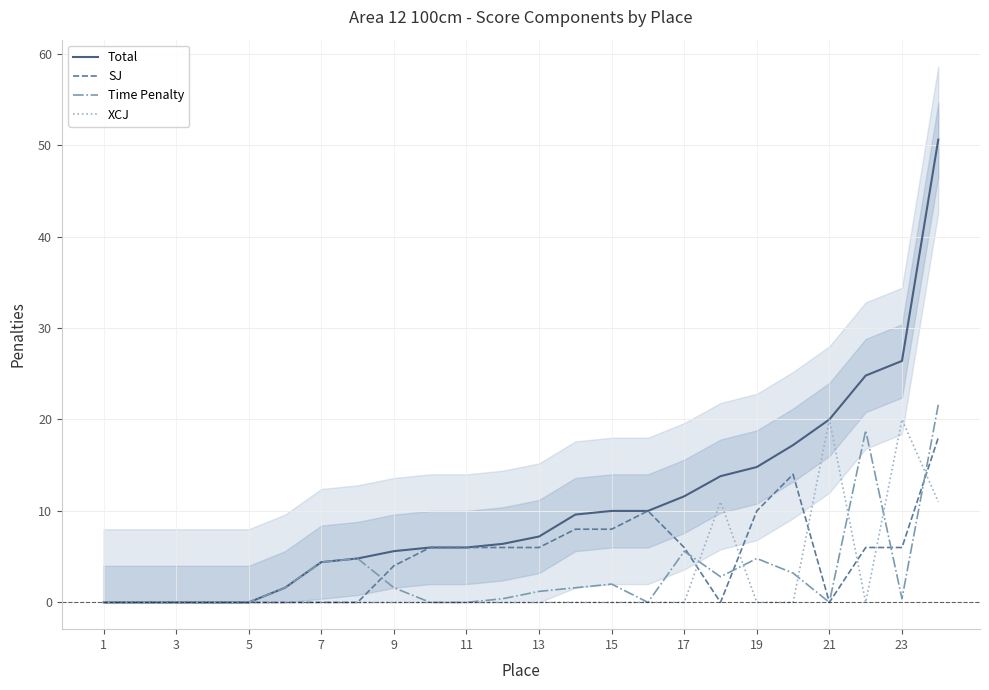

What is the maximum value for XCJ?

20.0